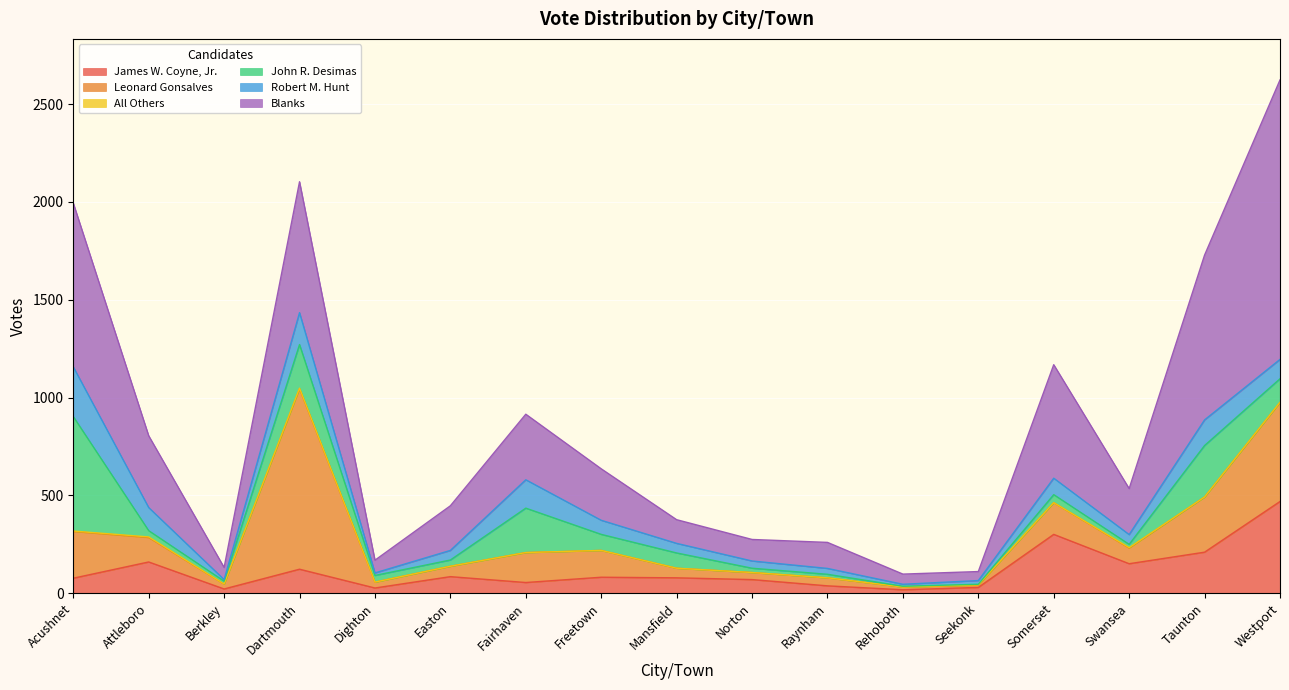

Does the chart display data point markers on the line(s)?

No